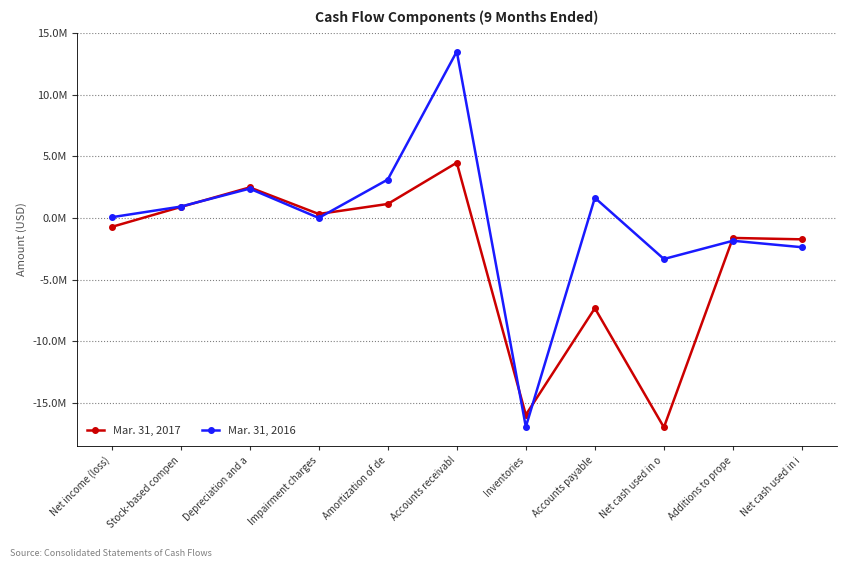

True or false: Mar. 31, 2017 has more than 1 points higher than both neighbors.

True